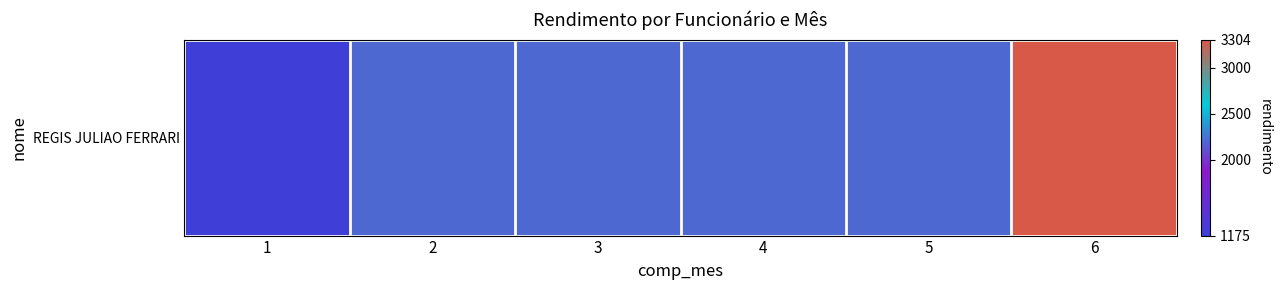

Rank the categories by value from highest to lowest.

6, 2, 3, 4, 5, 1